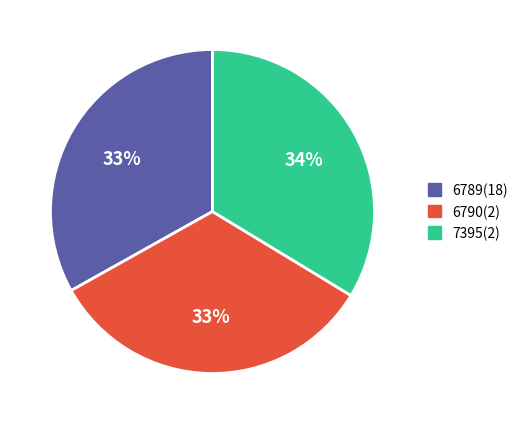

Is there a majority slice in this chart?

No